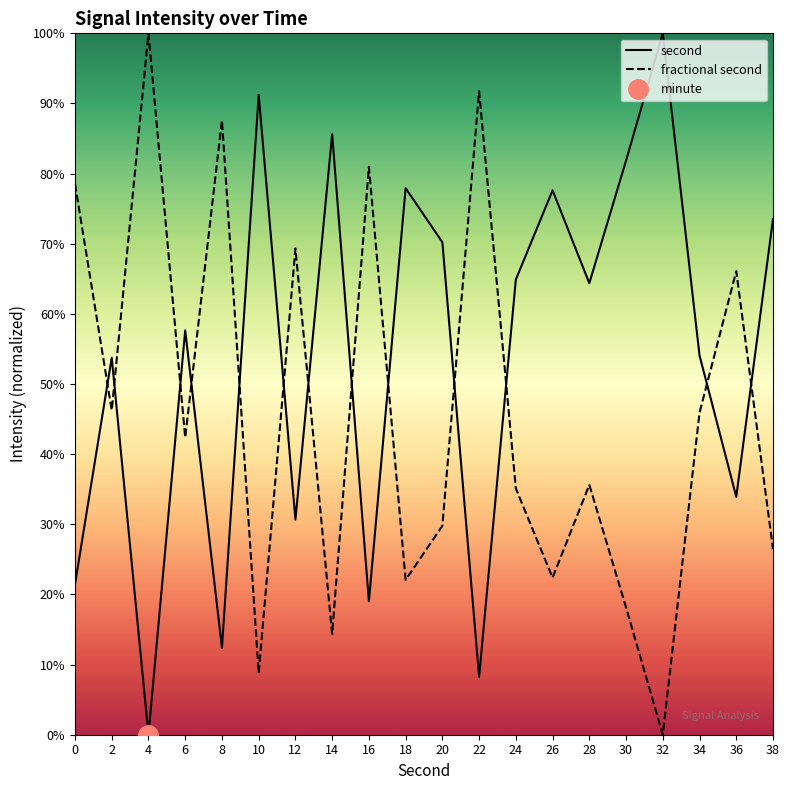

What is the spread (max minus min) of values at 20?

40.4